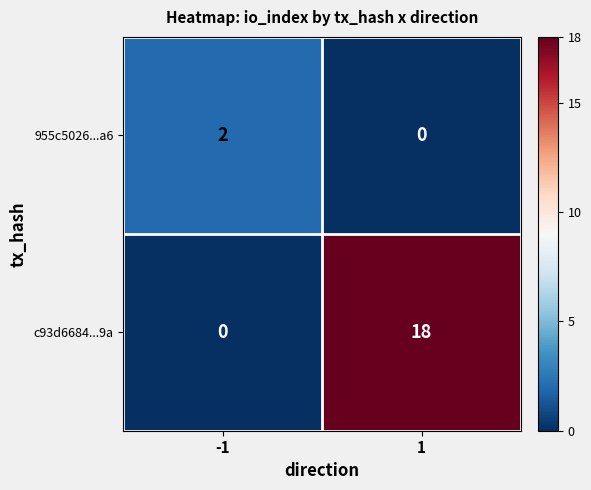

What is the difference between the maximum and minimum values in the c93d6684...9a series?

18